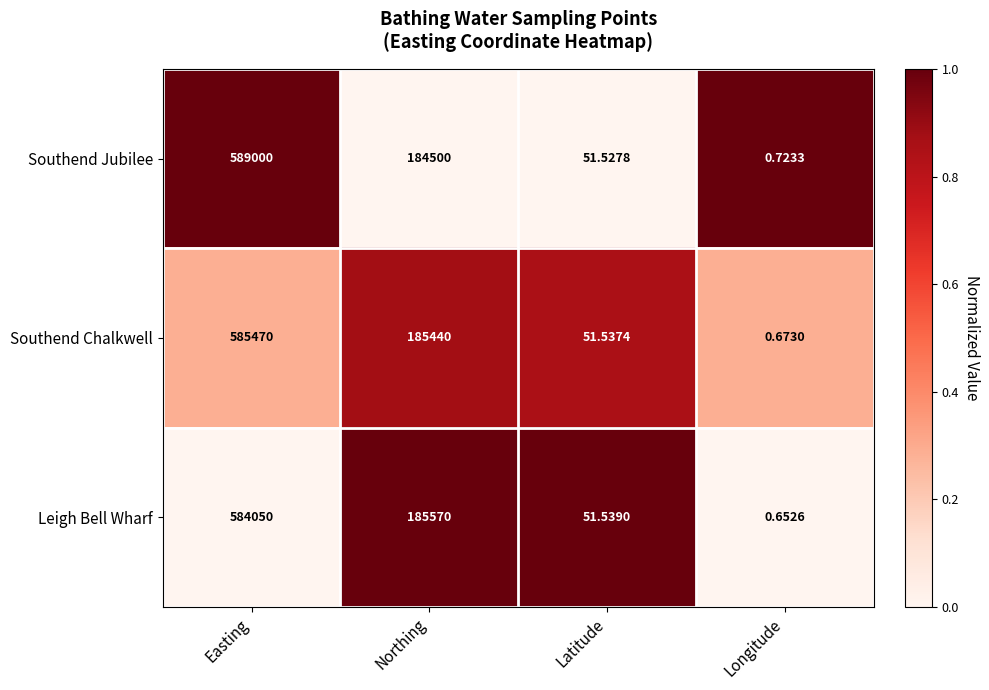

At Longitude, list the series in order from largest to smallest.

Southend Jubilee, Southend Chalkwell, Leigh Bell Wharf